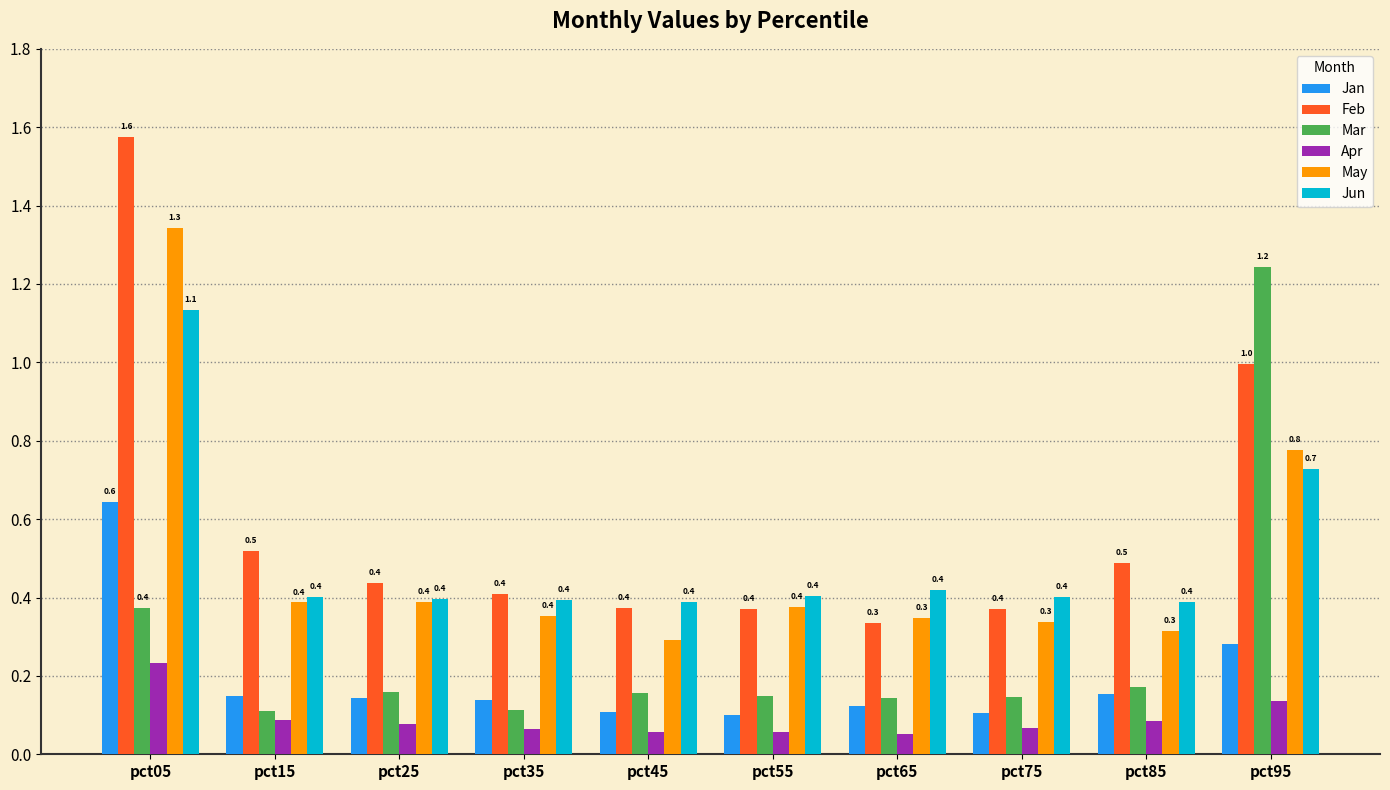

Which series has the largest range (max minus min)?

Feb